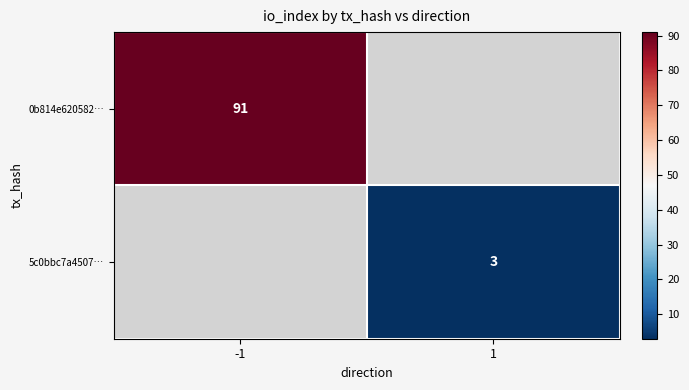

The value of 0b814e620582… at -1 is 91. True or false?

True